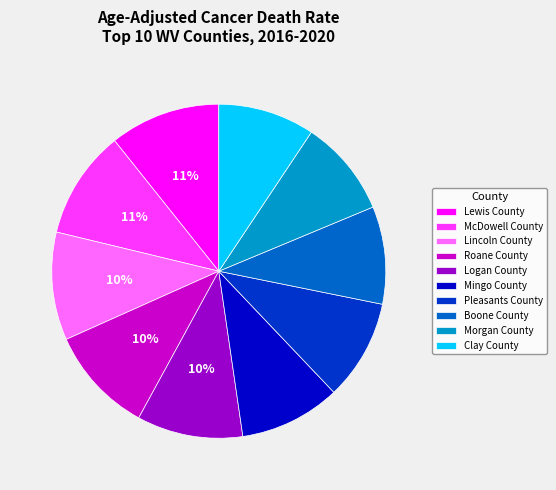

Does Lewis County represent more than half of the total?

No